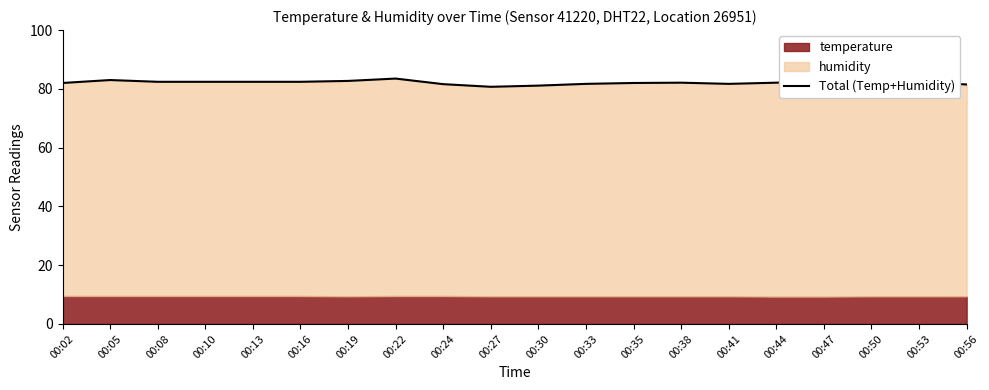

What is the minimum value shown in the chart?

80.7